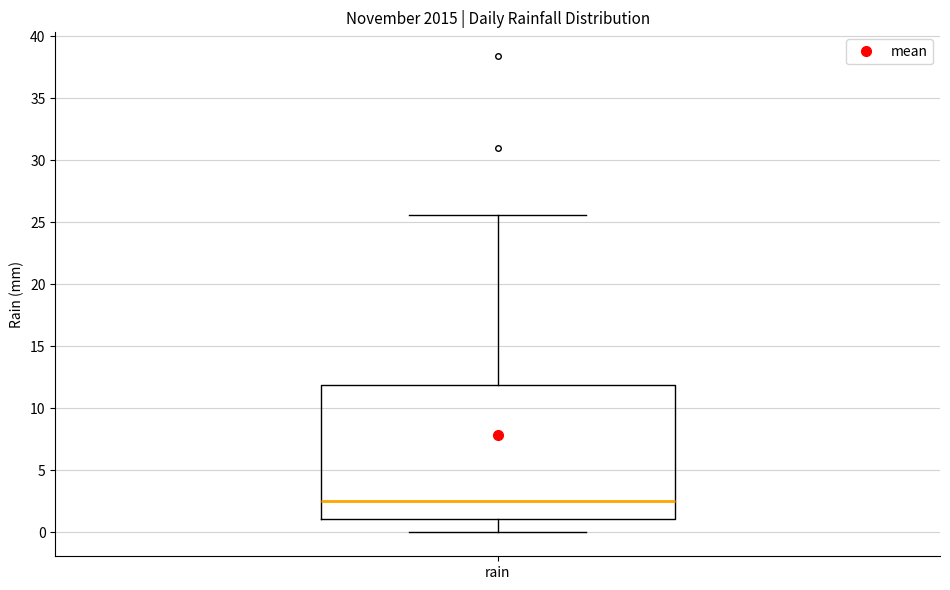

Where is the lower edge of the box for rain on the y-axis? The values are not printed on the chart, so give them approximately, as read against the axis.

1.0